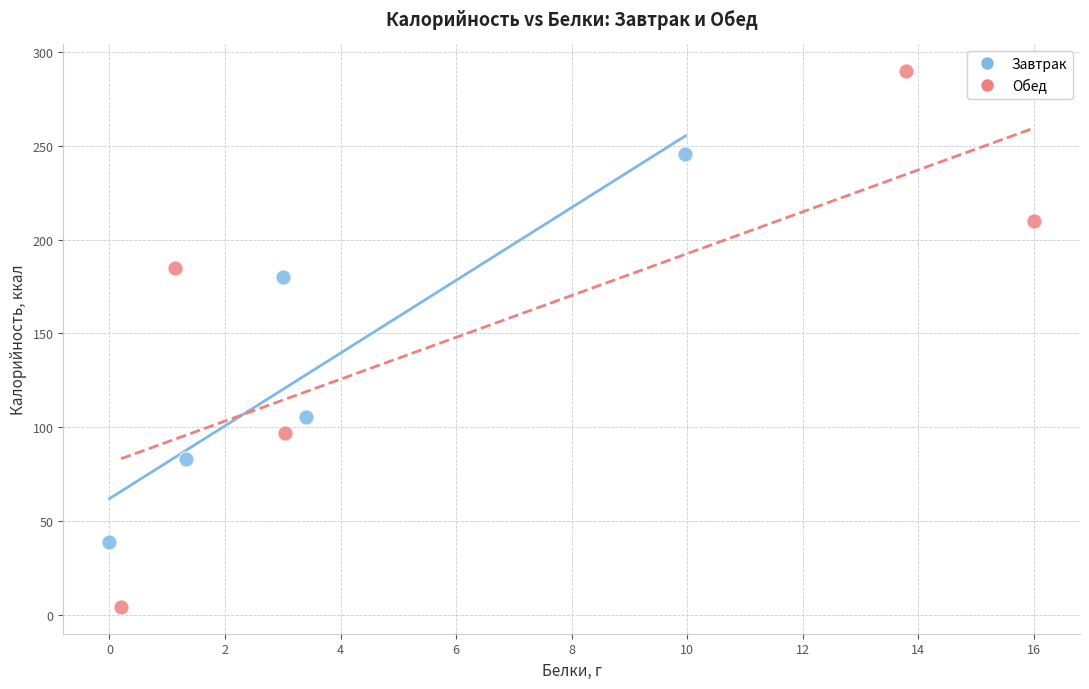

Which series has the largest Y range (max minus min)?

Обед